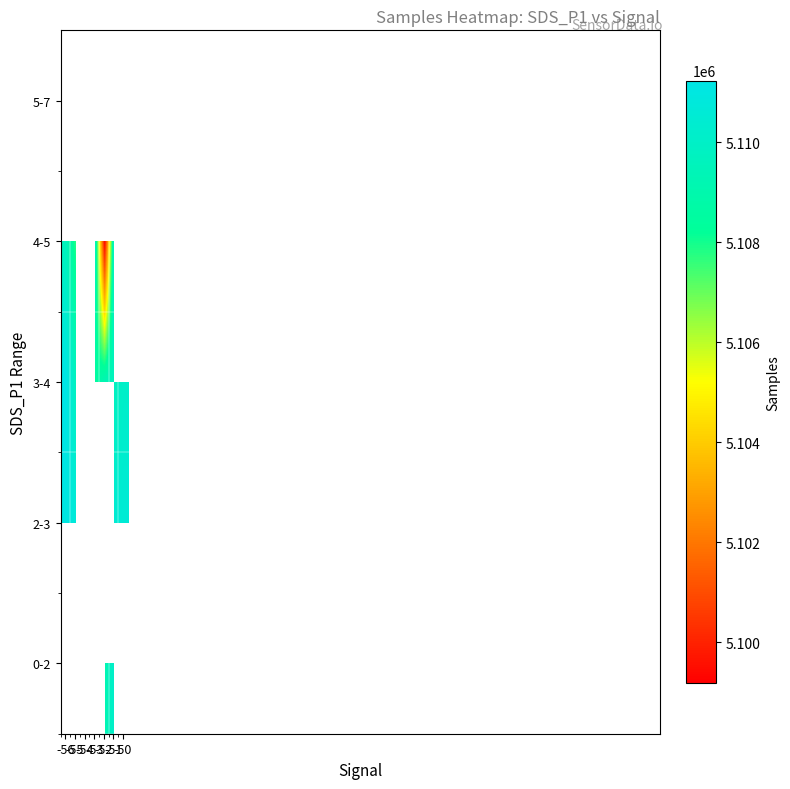

What is the difference between the second highest and minimum values in the 2-3 series?

3710.5